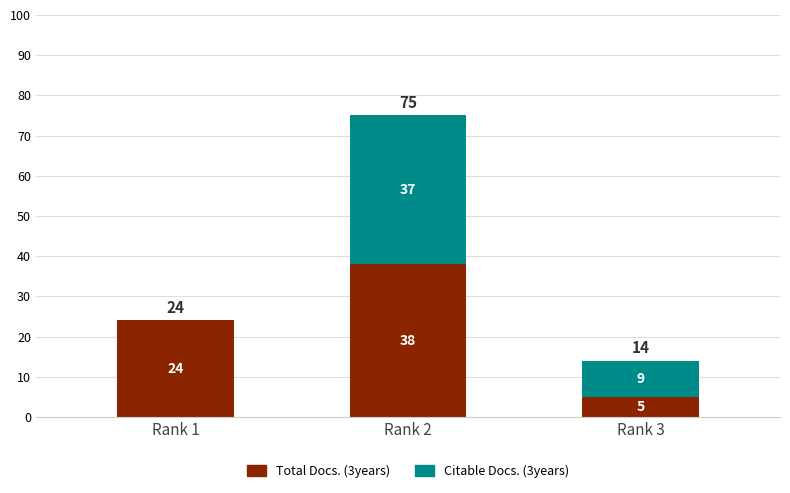

Is it true that Total Docs. (3years) equals 15 at Rank 1?

False